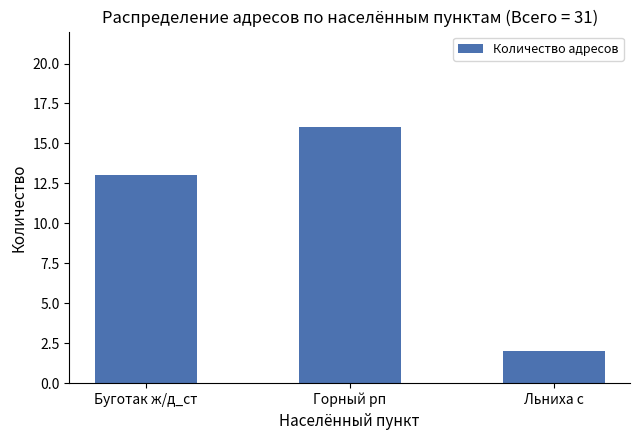

At which category does the chart reach its minimum across all series?

Льниха с